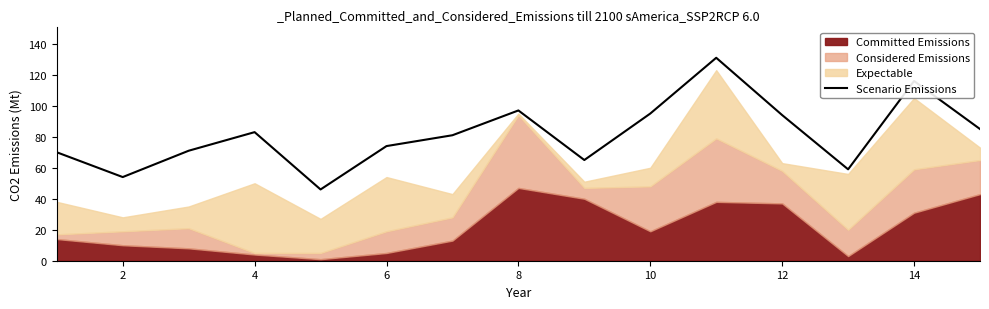

What is the lowest value of the Scenario Emissions series?

46